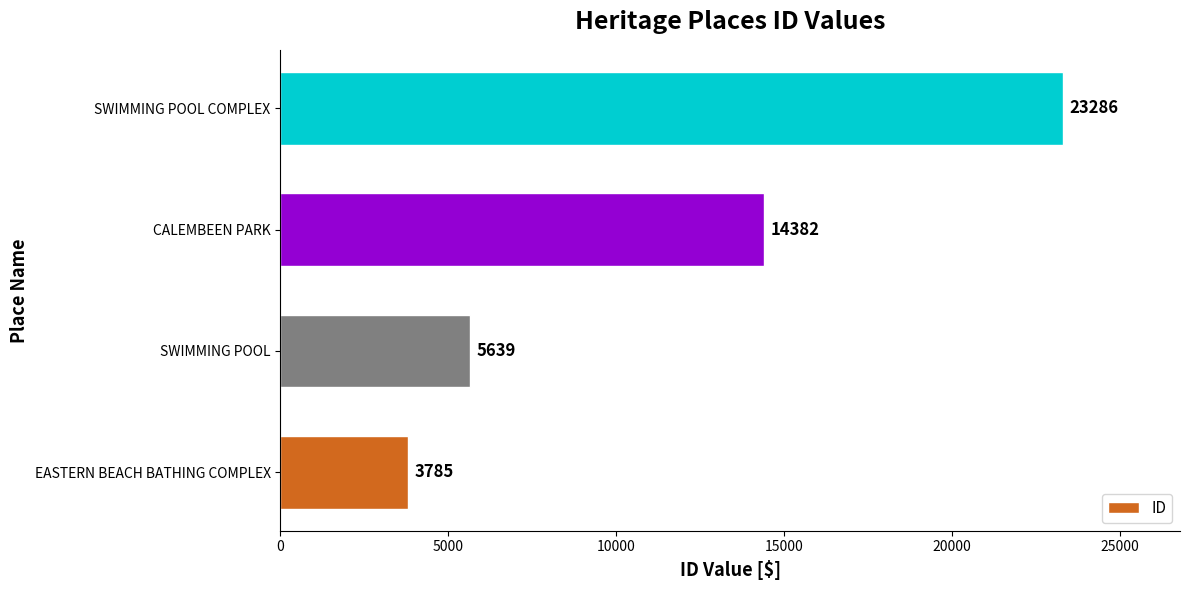

What is the ratio of the value at SWIMMING POOL to the value at EASTERN BEACH BATHING COMPLEX?

1.5